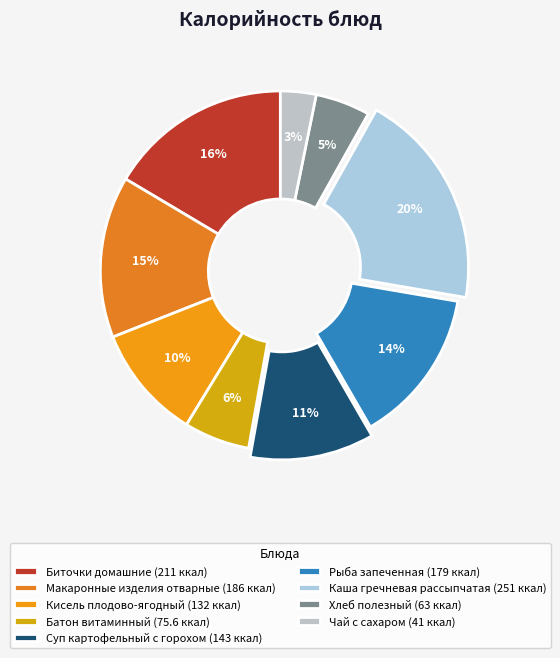

How many slices are in this pie chart?

9